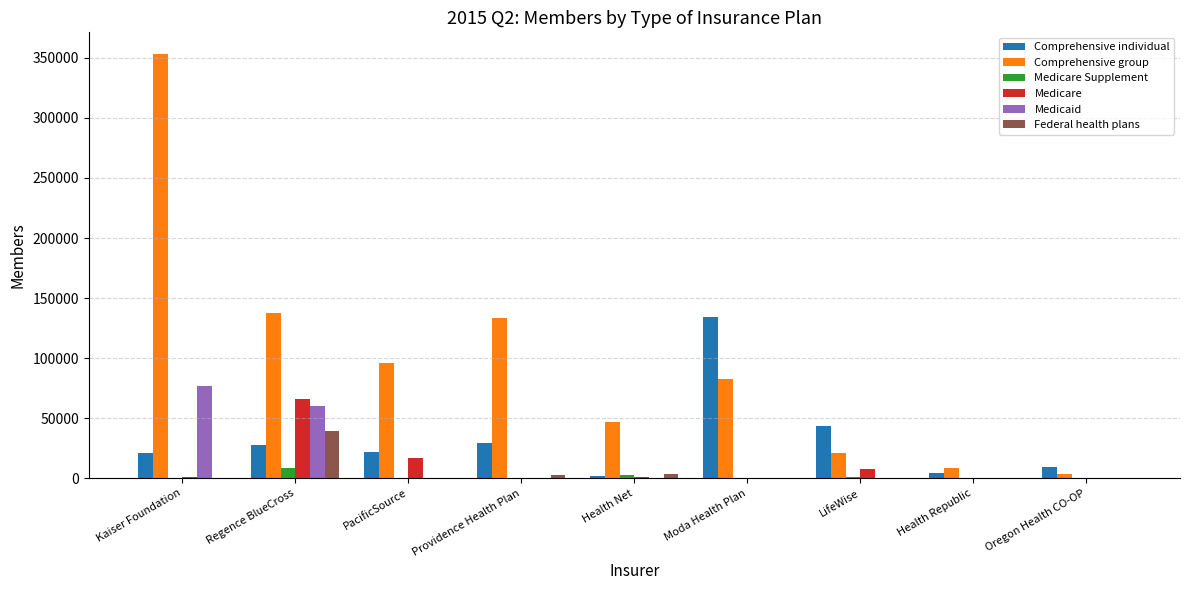

What are all the series names shown in the legend?

Comprehensive individual, Comprehensive group, Medicare Supplement, Medicare, Medicaid, Federal health plans